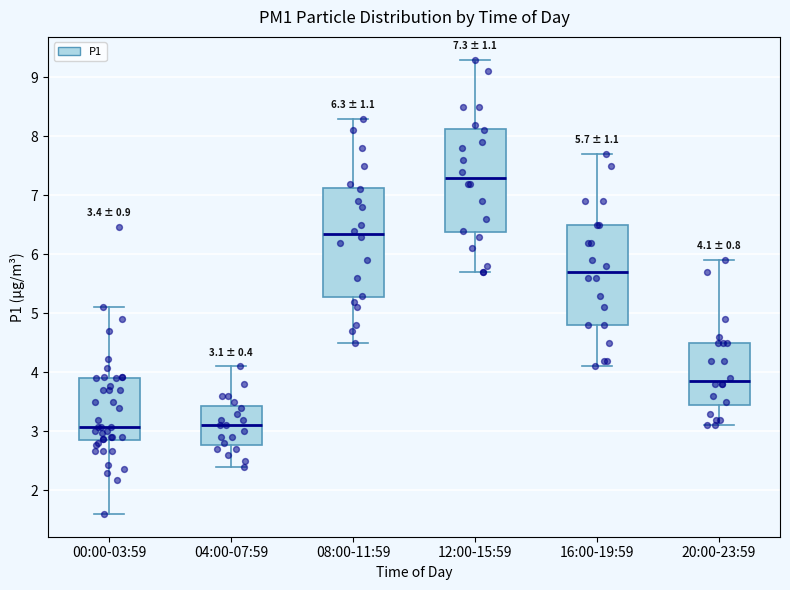

Which box's median line is the highest?

12:00-15:59